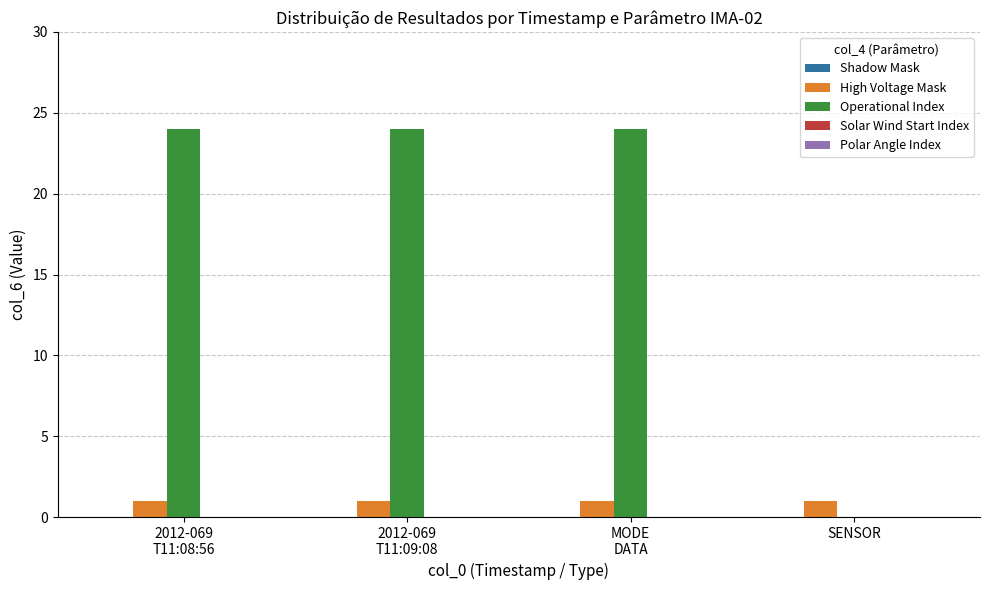

What is the greatest value displayed?

24